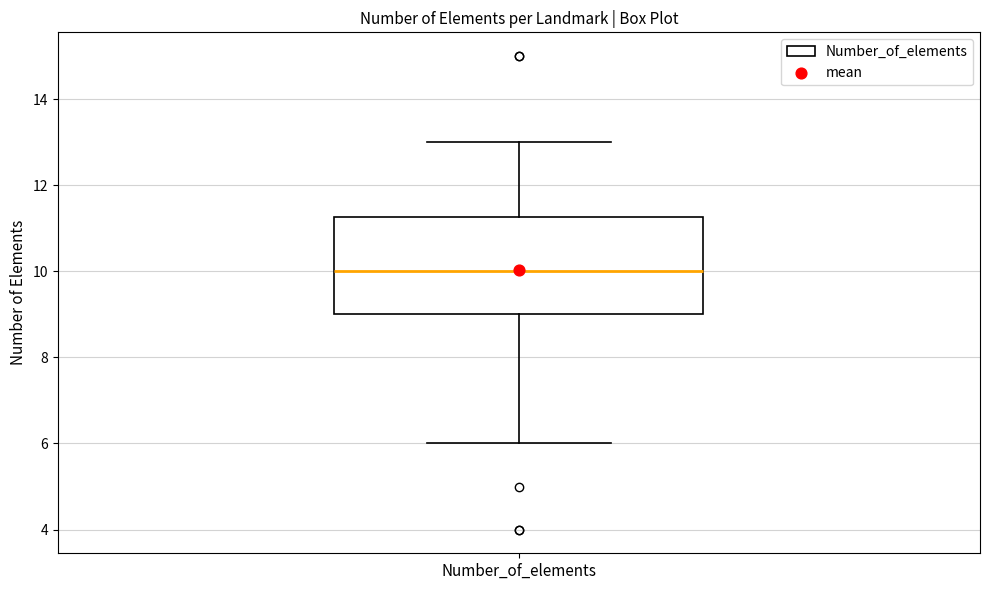

Transcribe this box plot: give where the median line is, the range the box spans, and where the two whiskers end, as read against the y-axis. The values are not printed on the chart, so give them approximately, as read against the axis.

median 10.0, box 9.0 to 11.2, whiskers 6.0 to 13.0